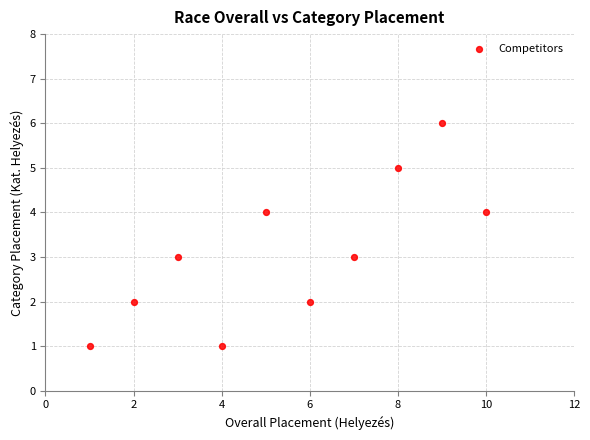

What is the average X value?

6